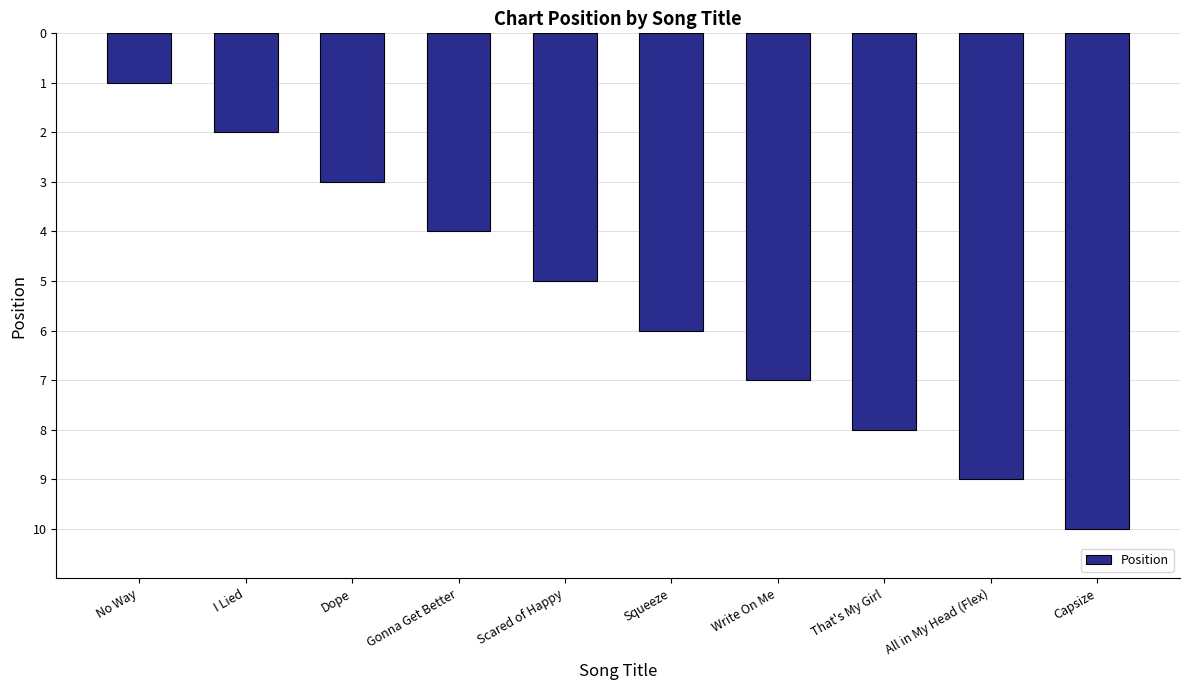

What is the label of the 9th bar from the right?

I Lied